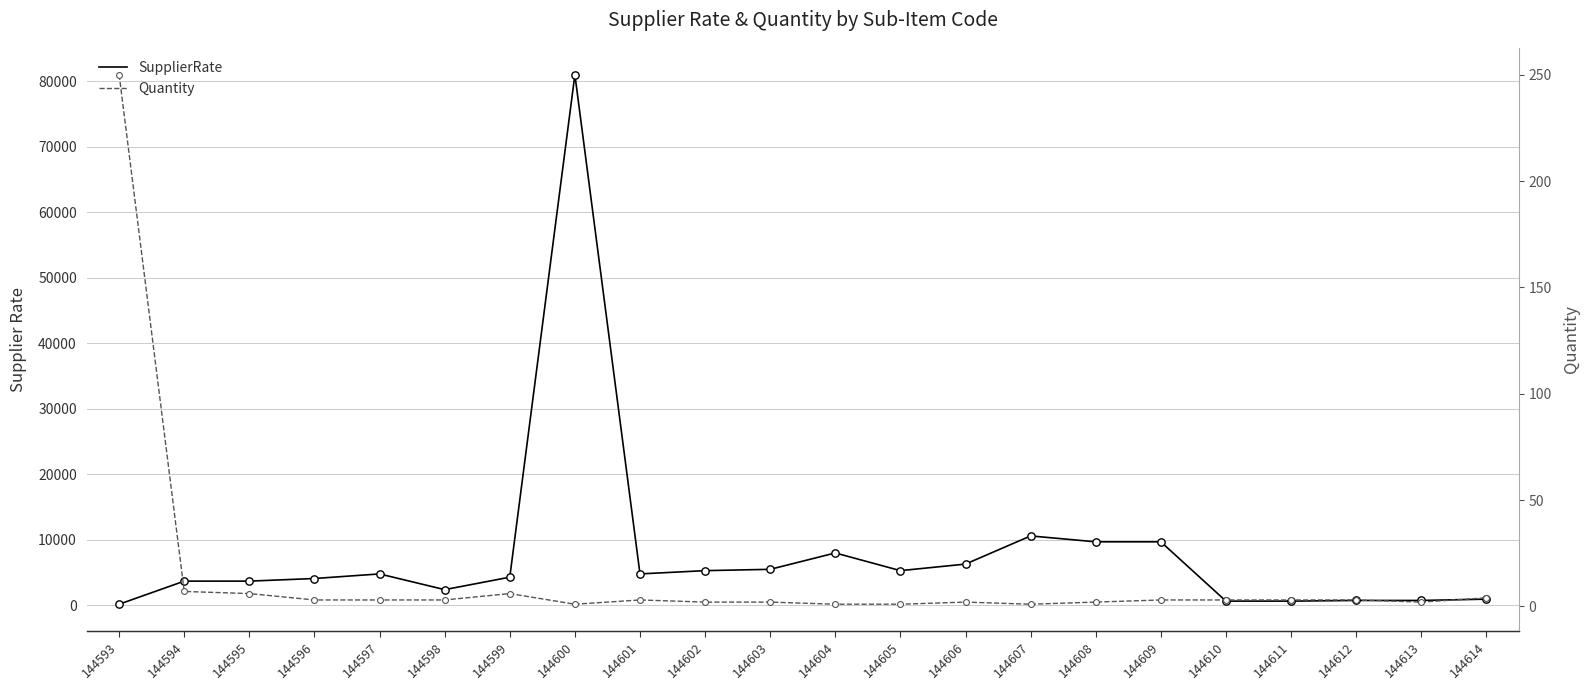

At how many categories does at least one series exceed 19424?

1